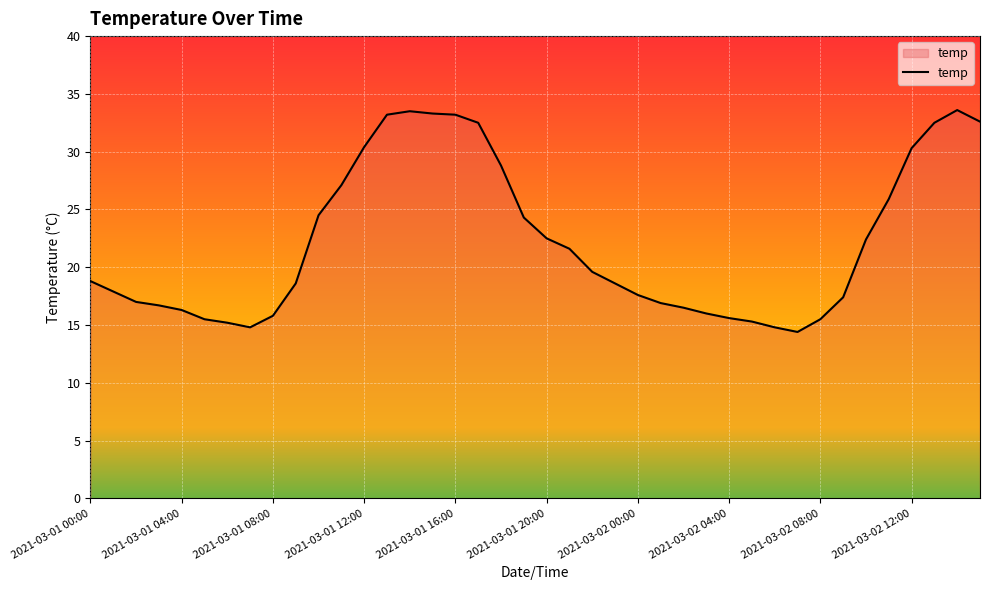

What is the greatest value displayed?

33.6